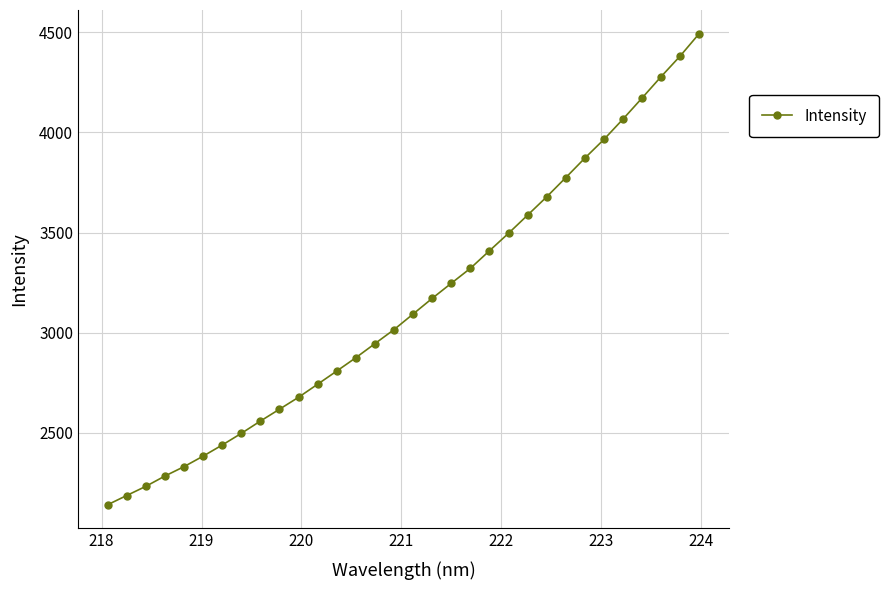

What is the difference between the second highest and minimum values?

2240.3